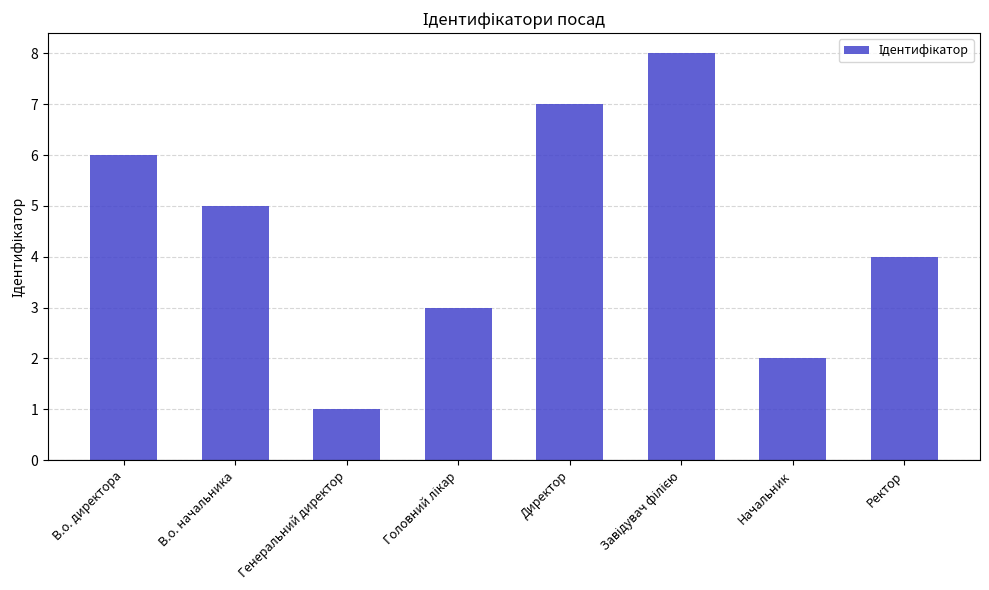

What is the difference between the second highest and second lowest values?

5